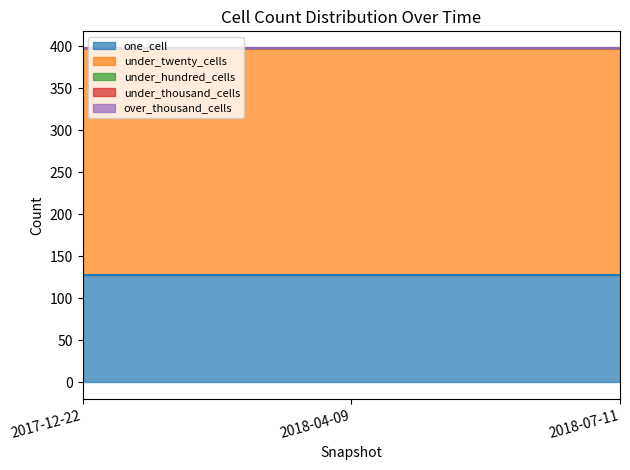

Which series changed the most between 2017-12-22 and 2018-04-09?

one_cell